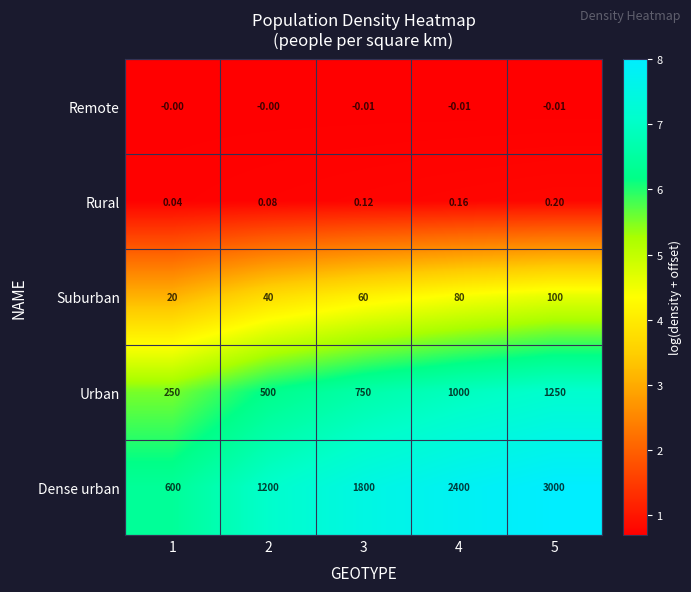

Between 3 and 4, which series saw the biggest shift?

Dense urban